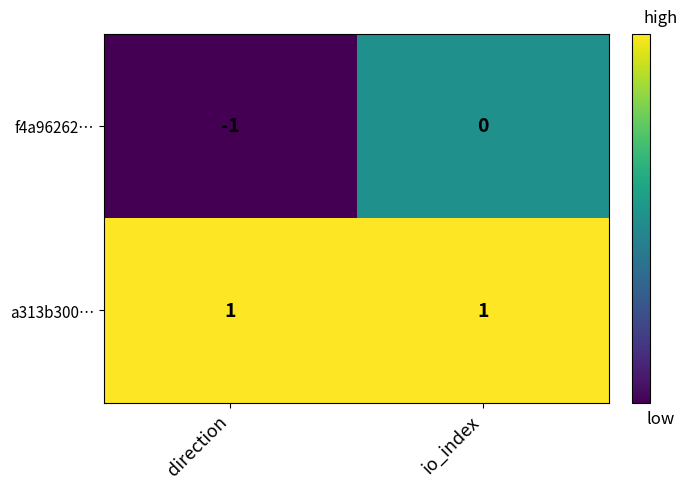

Which series has the widest spread of values?

f4a96262…